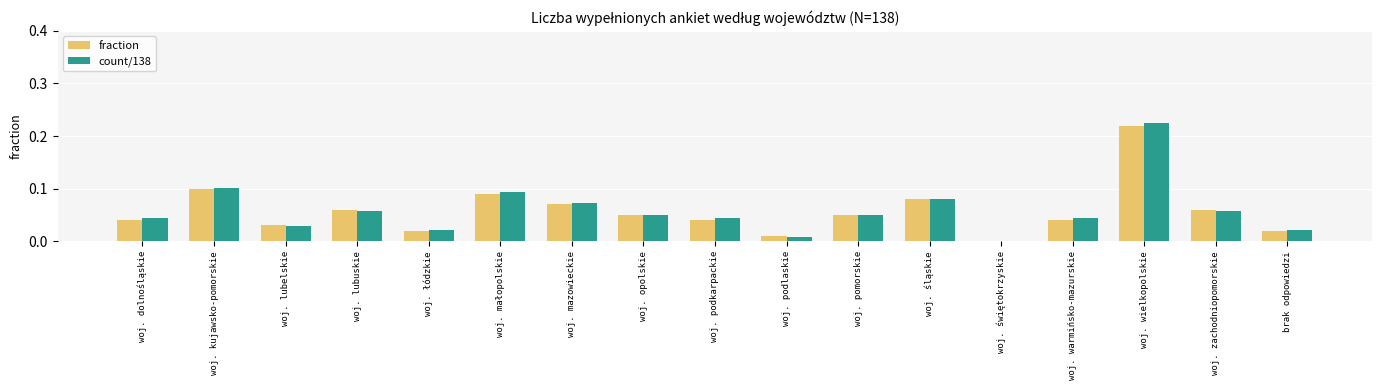

What is the sum of all fraction values?

1.0